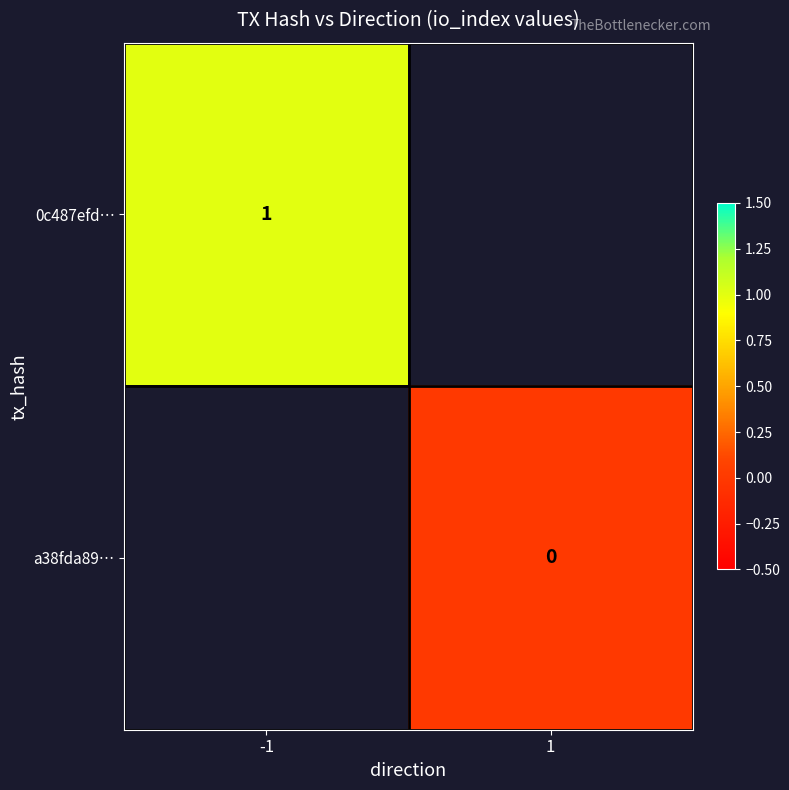

Is it true that 0c487efd… equals 1 at -1?

True